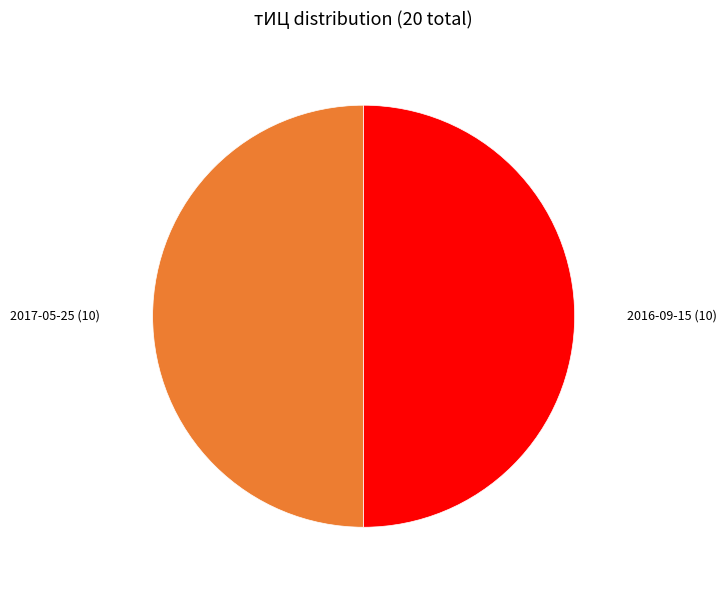

Count the number of slices in the pie.

2